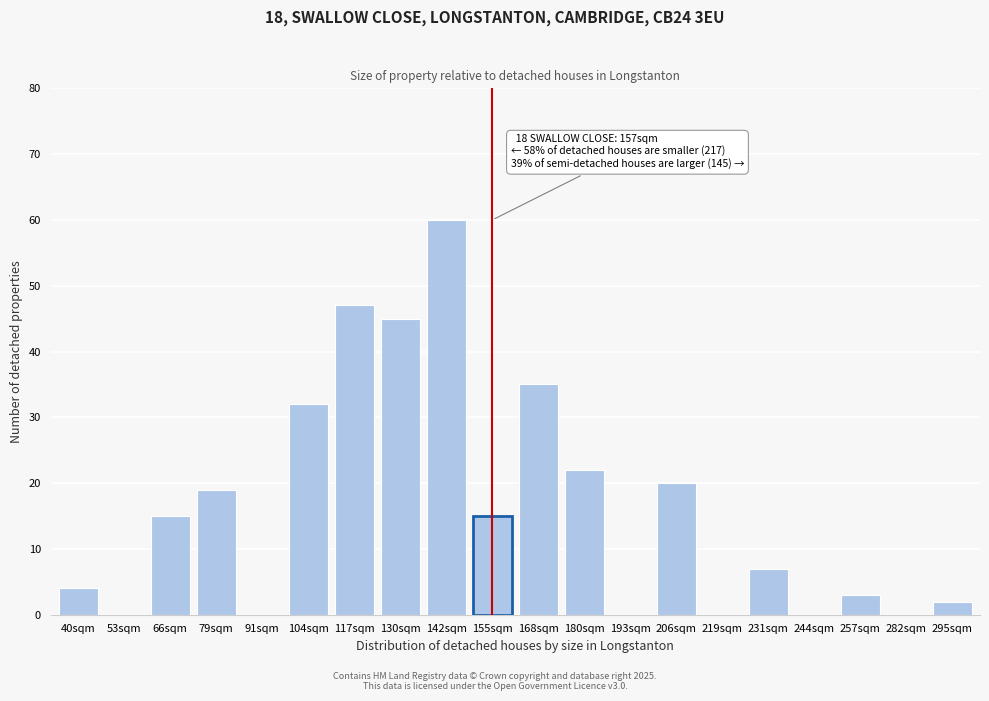

Reading right to left, what are all the values shown in this chart?

295sqm=2	282sqm=0	257sqm=3	244sqm=0	231sqm=7	219sqm=0	206sqm=20	193sqm=0	180sqm=22	168sqm=35	155sqm=15	142sqm=60	130sqm=45	117sqm=47	104sqm=32	91sqm=0	79sqm=19	66sqm=15	53sqm=0	40sqm=4